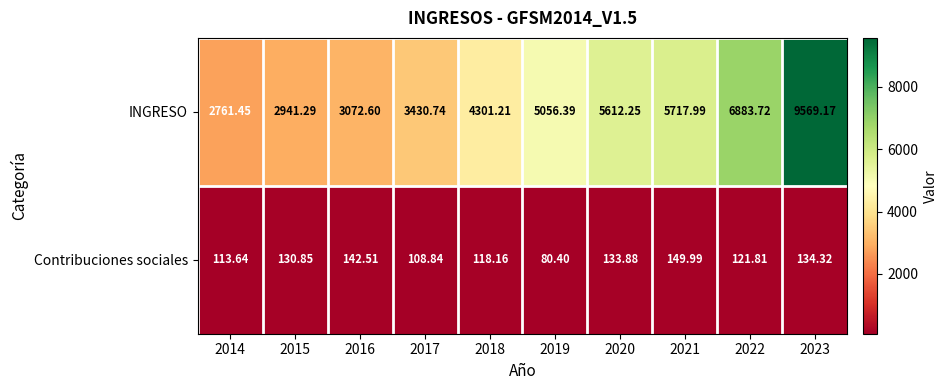

What is the minimum value shown in the chart?

80.4